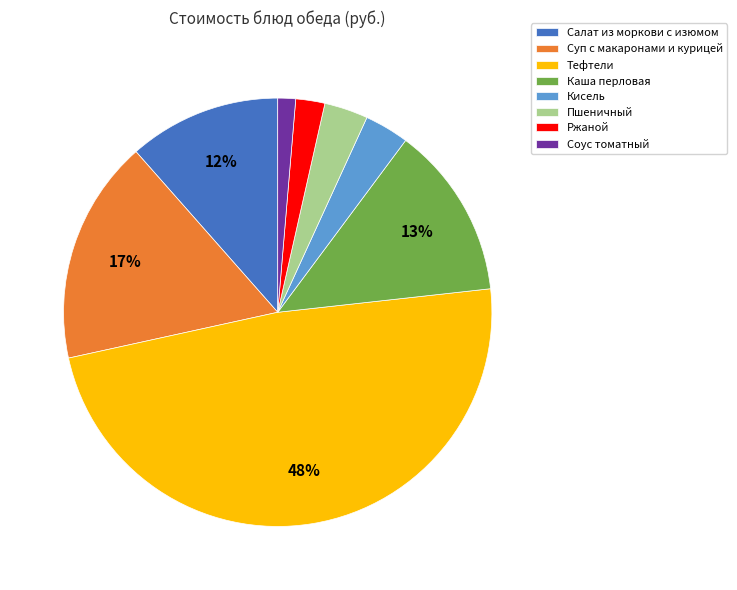

To the nearest percent, what percentage of the pie is Соус томатный?

1%